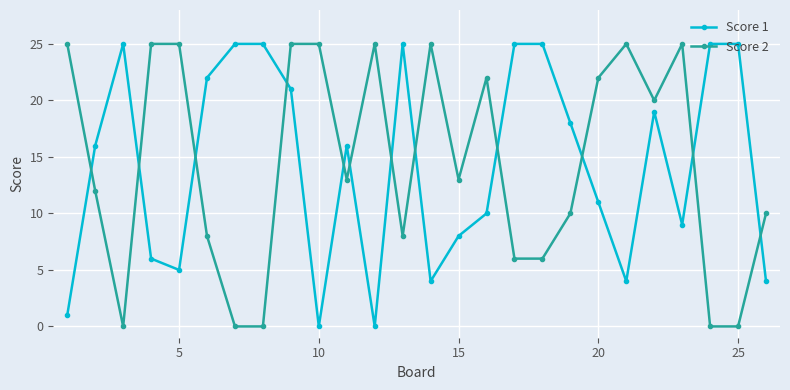

After their last crossing, which series has the higher values: Score 2 or Score 1?

Score 2